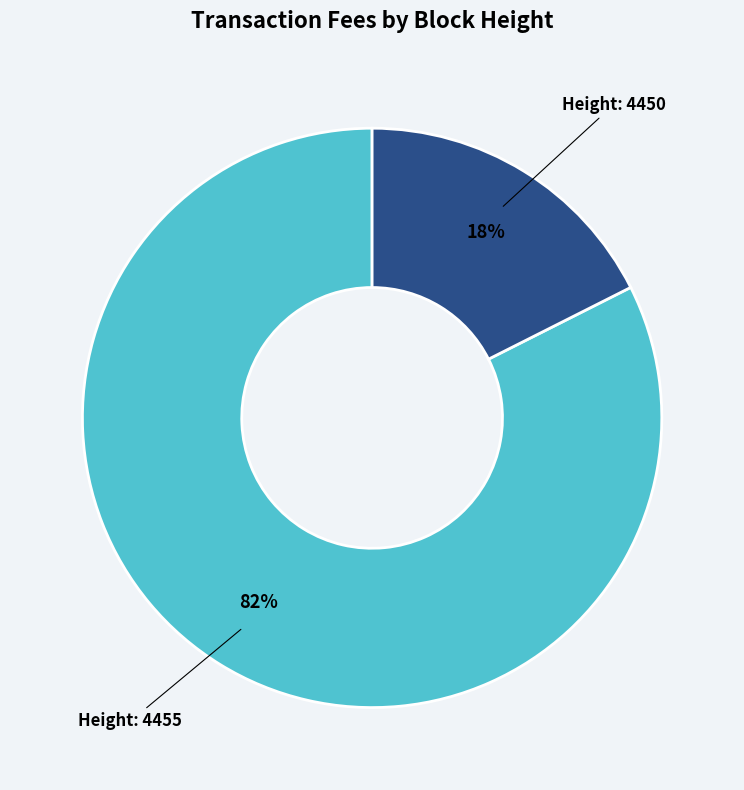

Is there any slice that represents more than half of the pie?

Yes